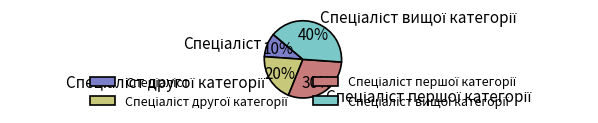

To the nearest percent, what is the difference between the largest and smallest slice percentages?

30%